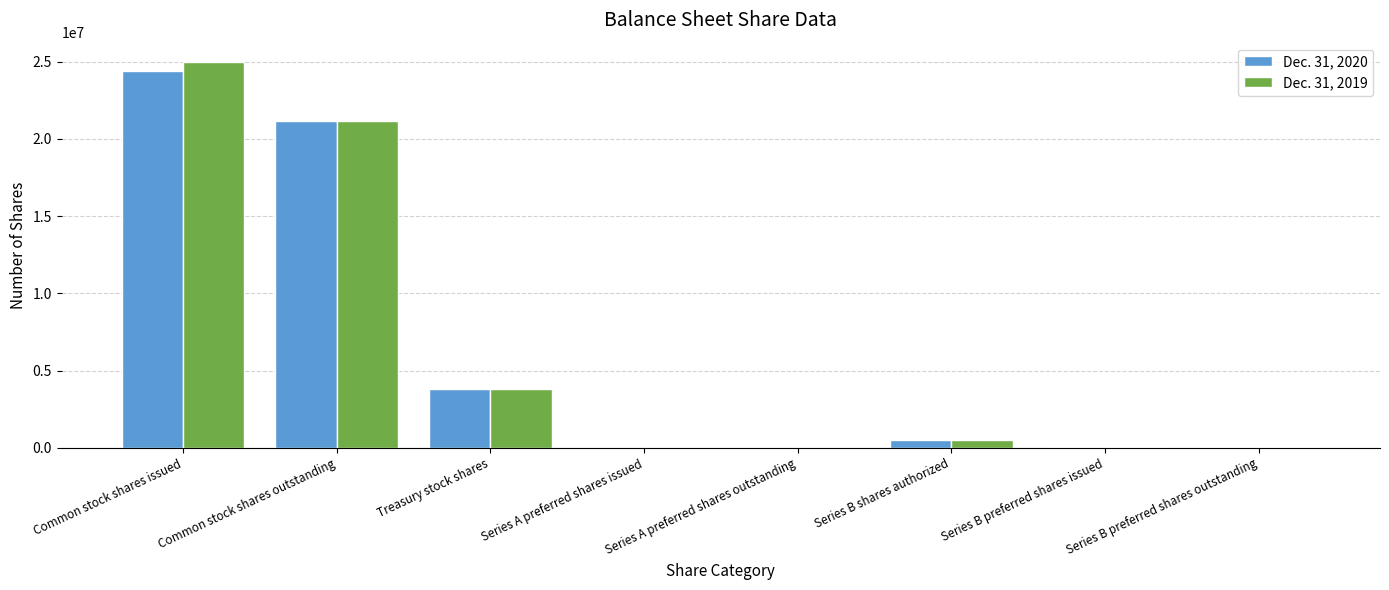

What is the total value across all series at Treasury stock shares?

7630000